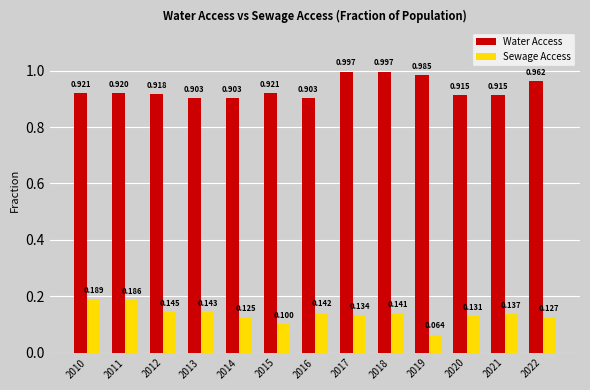

True or false: Water Access has a value of 0.4 at 2012.

False